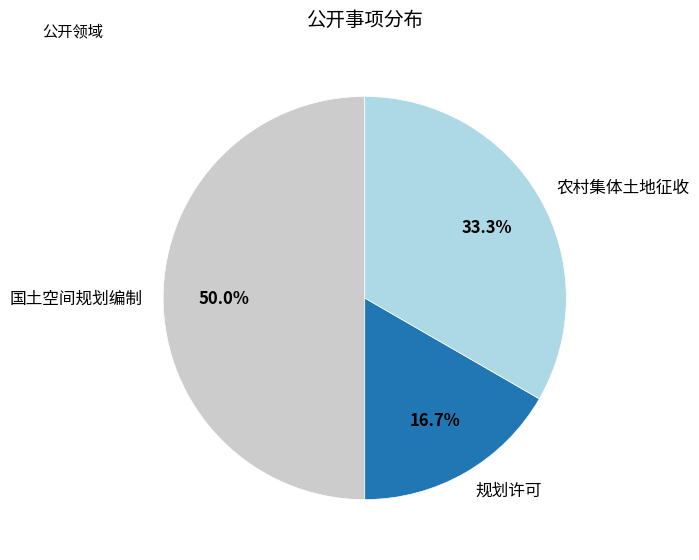

To the nearest percent, what portion does 规划许可 represent?

17%